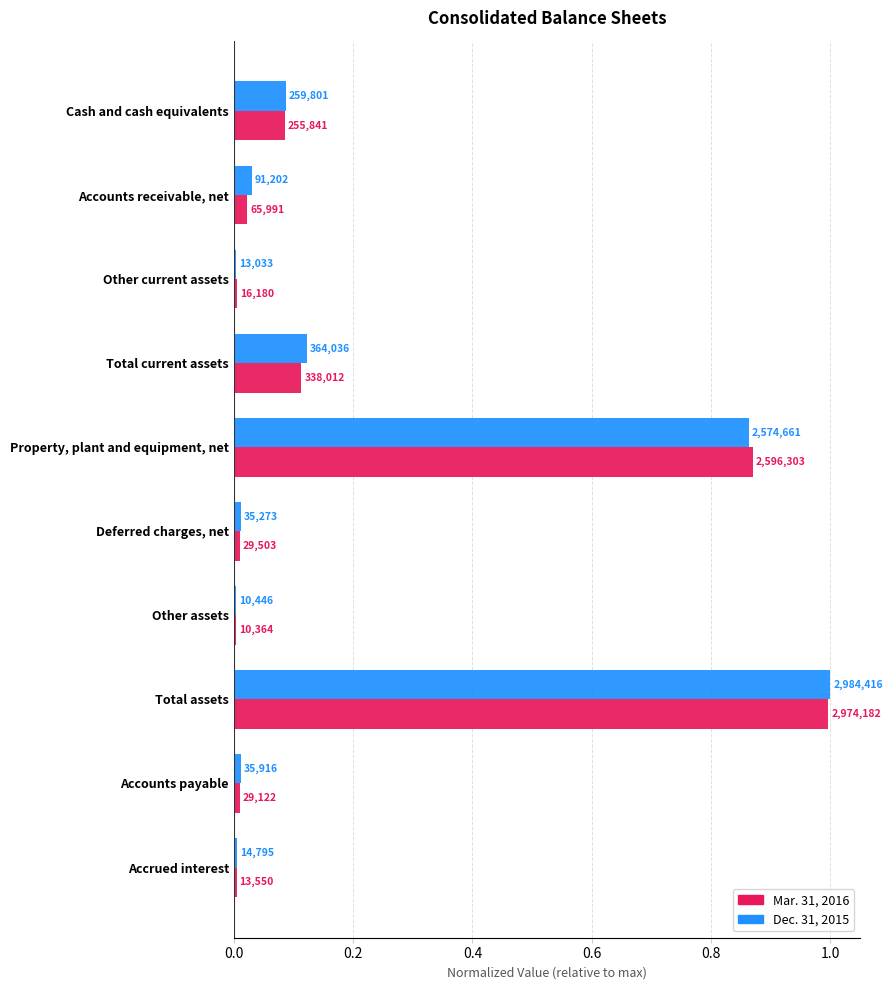

What are all the series names shown in the legend?

Mar. 31, 2016, Dec. 31, 2015